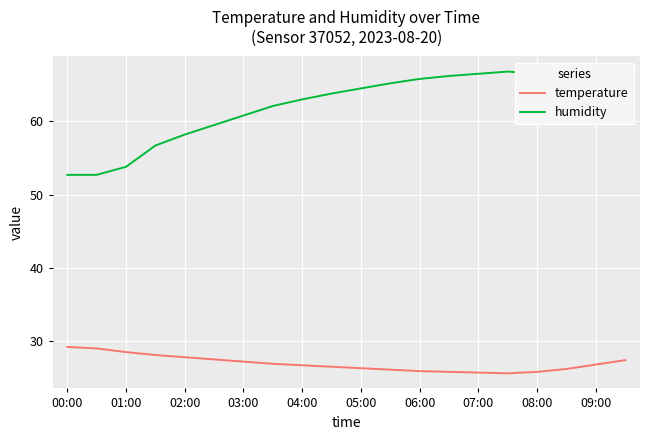

What is the sum of all temperature values?

539.0